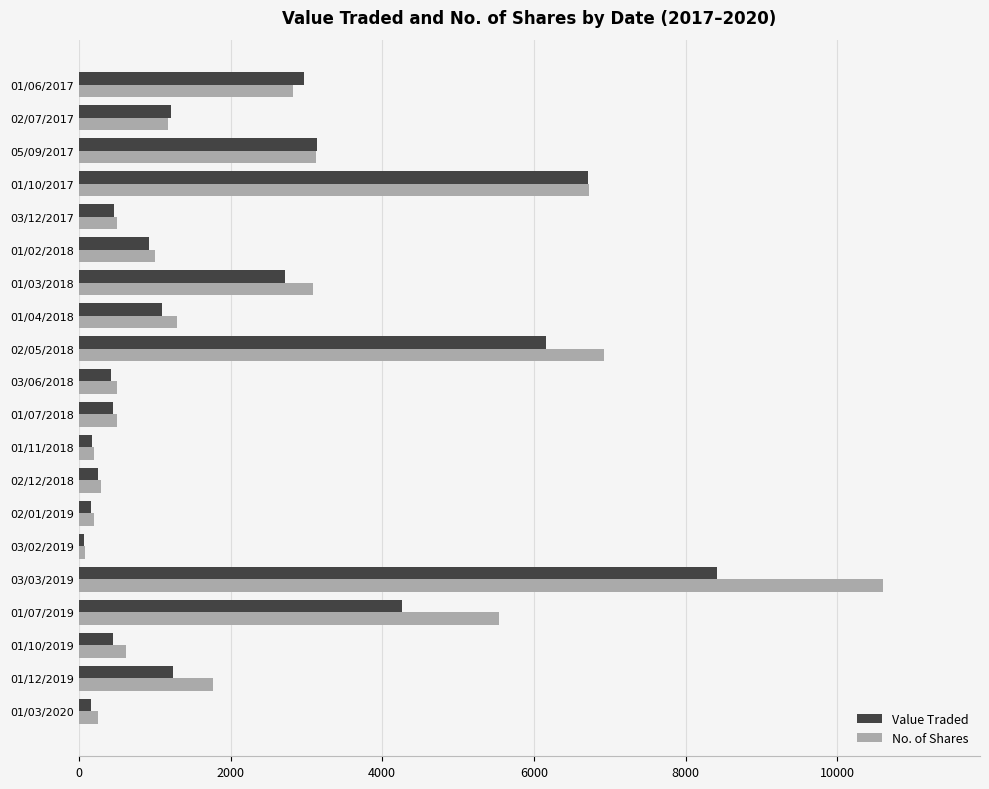

Which category has the highest value in the No. of Shares series?

03/03/2019